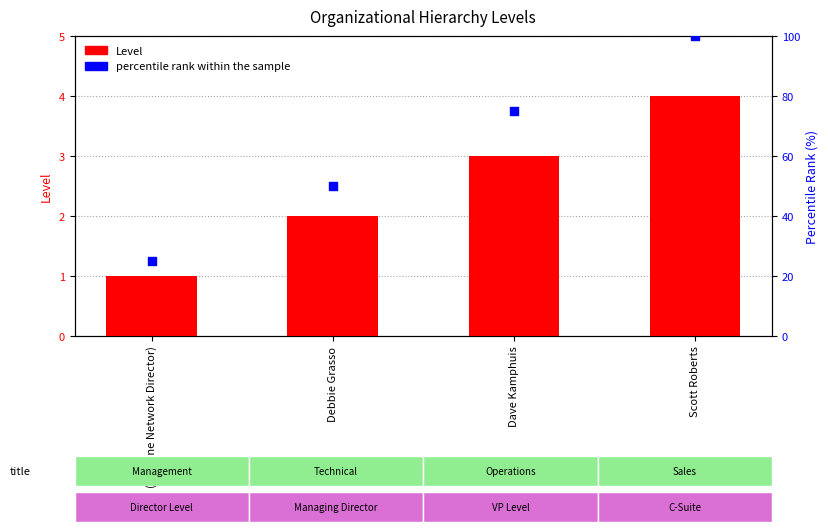

What is the total value across all series at Scott Roberts?

104